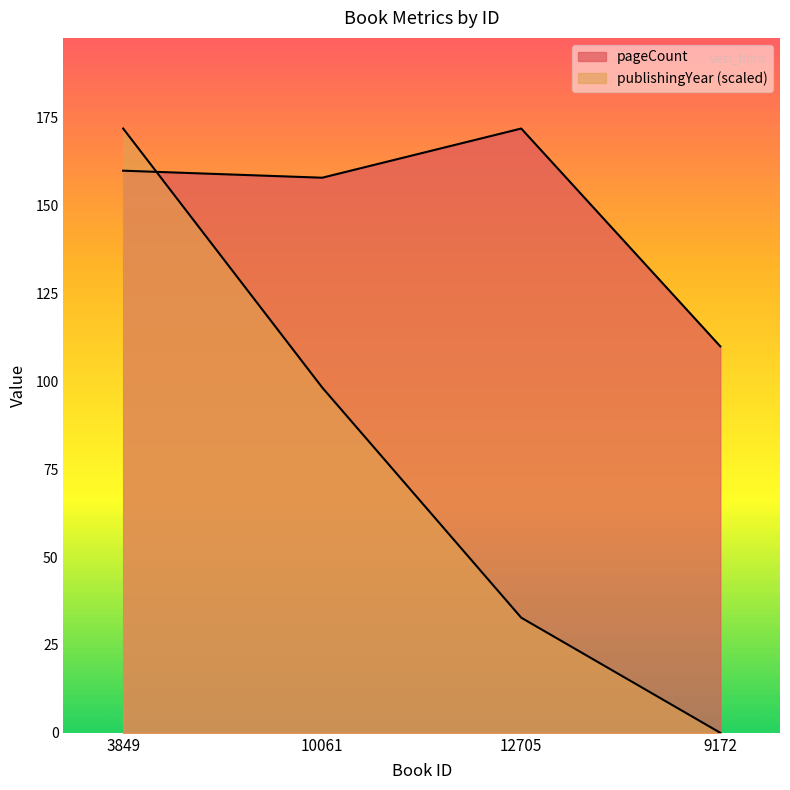

How many lines are shown in the chart?

2